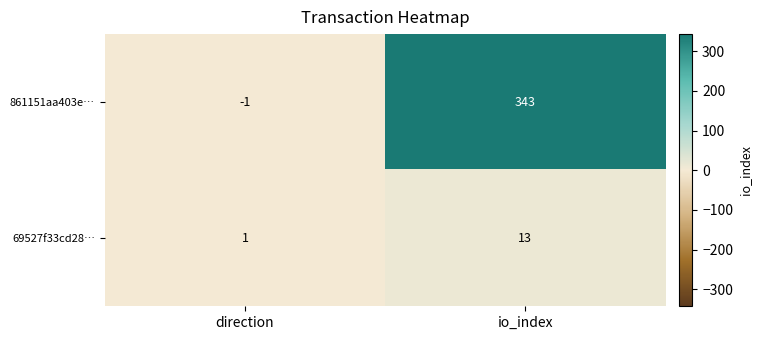

Reading left to right, extract all data points from this chart.

861151aa403e…: direction=-1	io_index=343
69527f33cd28…: direction=1	io_index=13